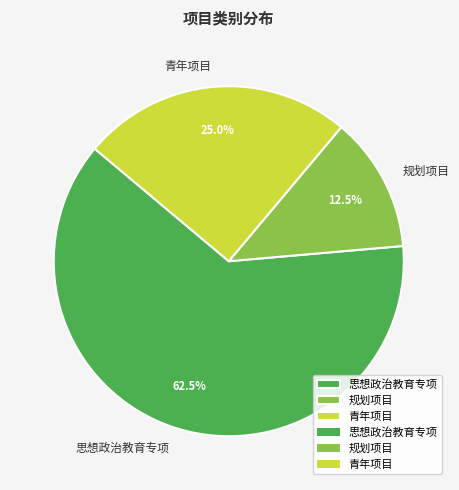

Rank the categories by value from lowest to highest.

规划项目, 青年项目, 思想政治教育专项